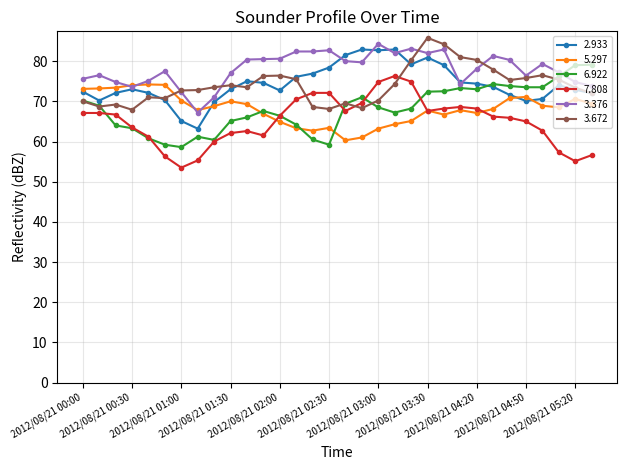

What is the value of the 3.672 point at the 6th from the left?

70.8